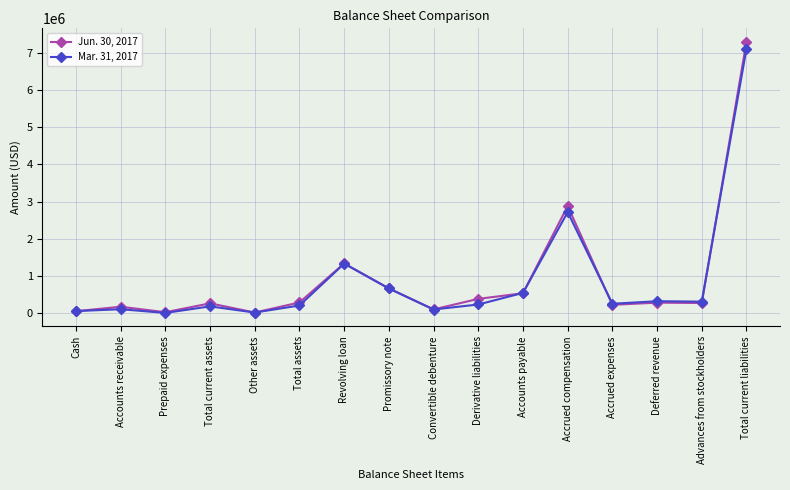

Where is Mar. 31, 2017 nearest to the value 3560758?

Accrued compensation